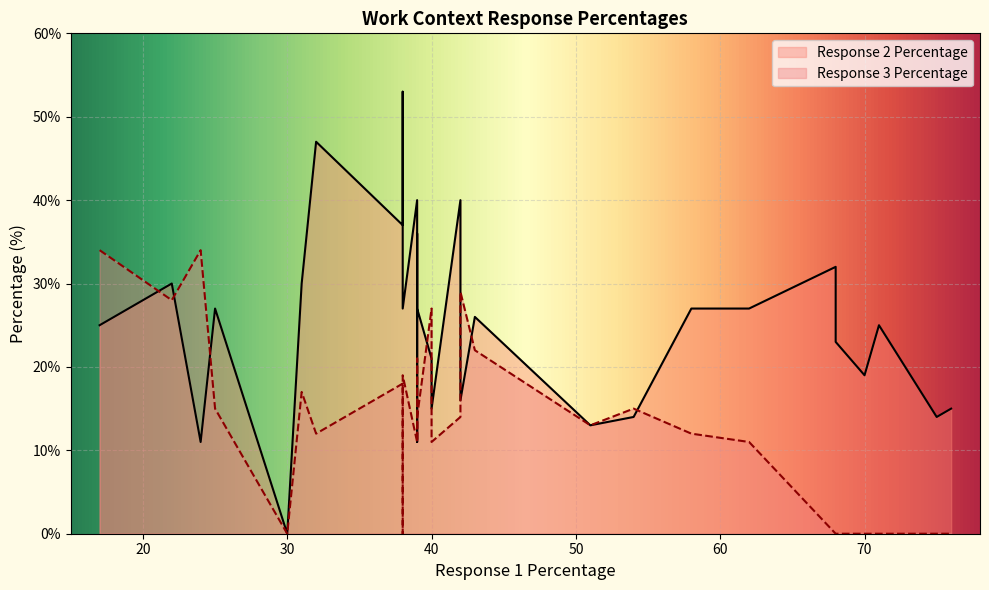

Reading left to right, transcribe all the data shown in this chart.

Response 2 Percentage: 68=32	76=15	71=25	68=23	62=27	58=27	70=19	75=14	42=40	38=37	43=26	39=40	51=13	30=0	51=13	54=14	39=36	39=27	38=27	40=21	31=30	38=53	32=47	40=15	22=30	39=11	42=16	17=25	24=11	25=27
Response 3 Percentage: 68=0	76=0	71=0	68=0	62=11	58=12	70=0	75=0	42=14	38=18	43=22	39=11	51=13	30=0	51=13	54=15	39=11	39=14	38=19	40=27	31=17	38=0	32=12	40=11	22=28	39=21	42=29	17=34	24=34	25=15